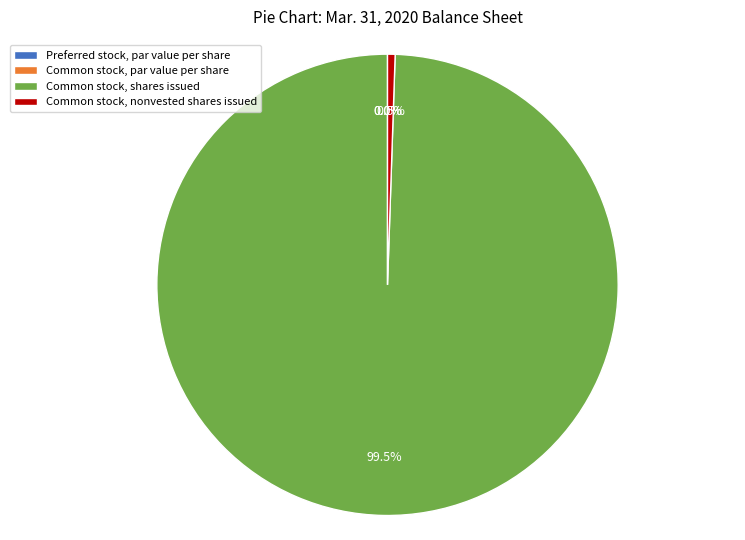

Do Common stock, nonvested shares issued and Common stock, shares issued together represent more than half of the pie?

Yes